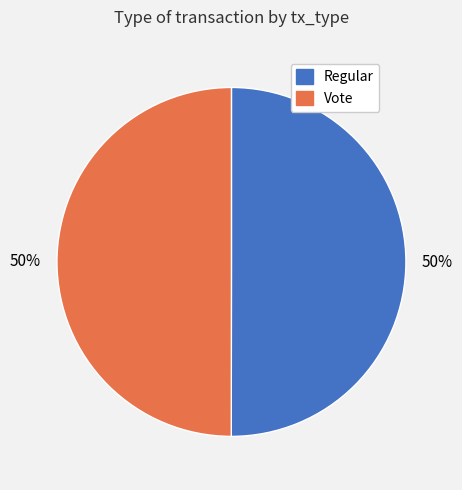

To the nearest percent, what is the combined percentage of Vote and Regular?

100%